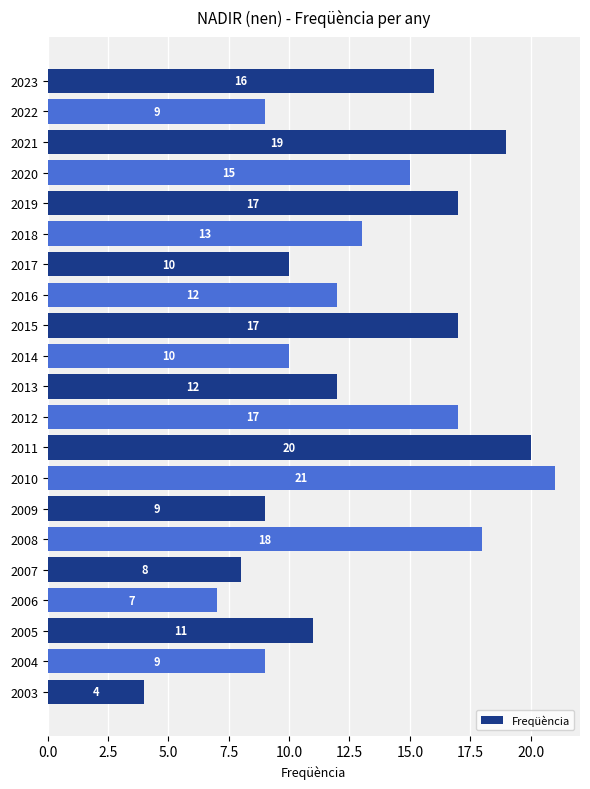

Reading top to bottom, list all the values displayed in this chart.

16	9	19	15	17	13	10	12	17	10	12	17	20	21	9	18	8	7	11	9	4